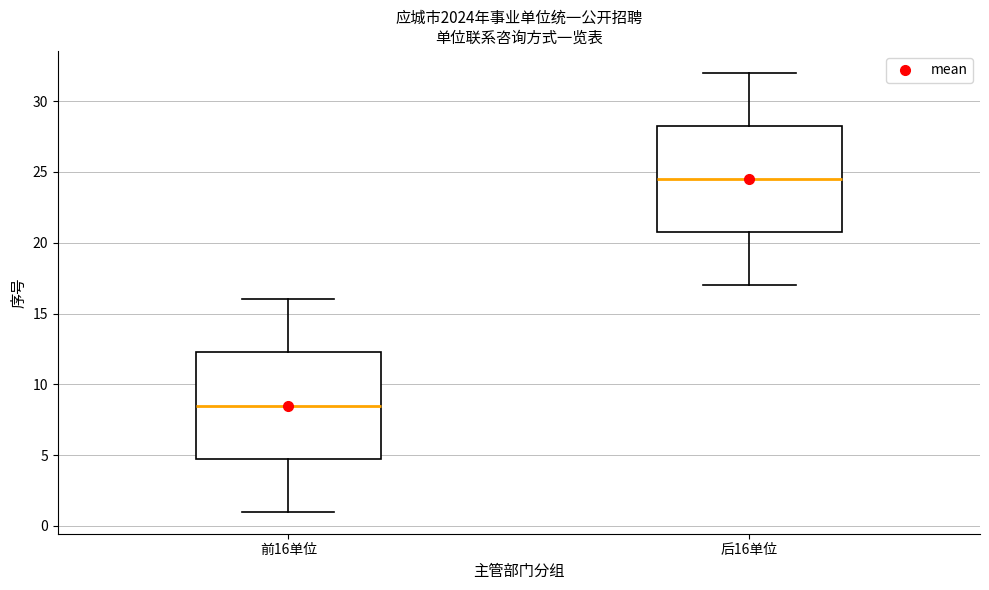

Which box's median line is the highest?

后16单位